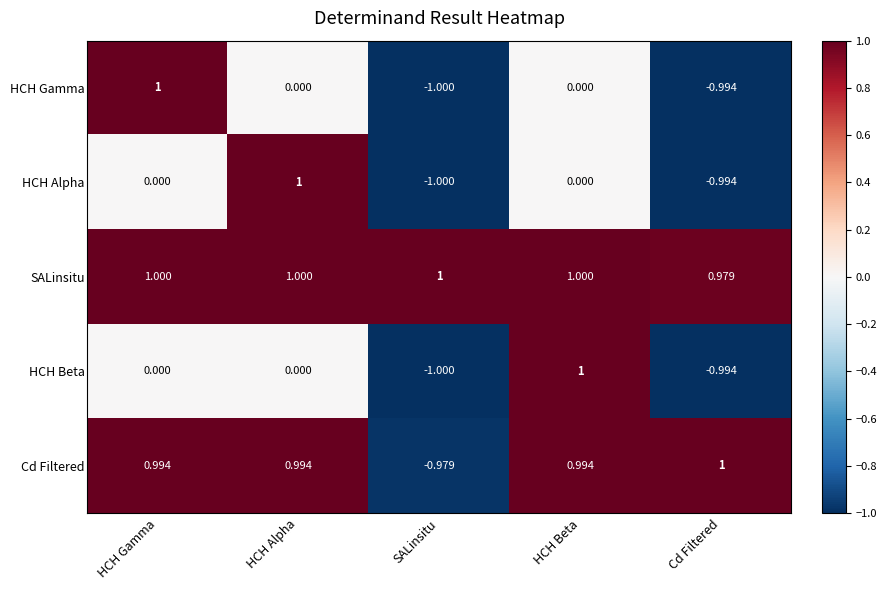

Is the value of Cd Filtered at SALinsitu greater than the value of SALinsitu at HCH Alpha?

No